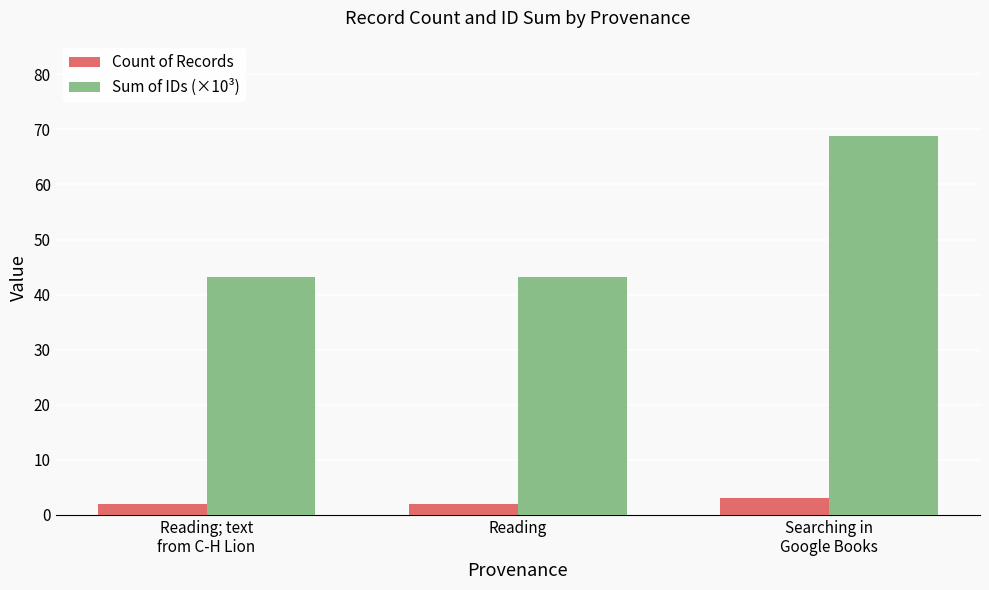

Reading left to right, list all the values displayed in this chart.

Count of Records: 2.0	2.0	3.0
Sum of IDs (×10³): 43.2	43.2	68.9